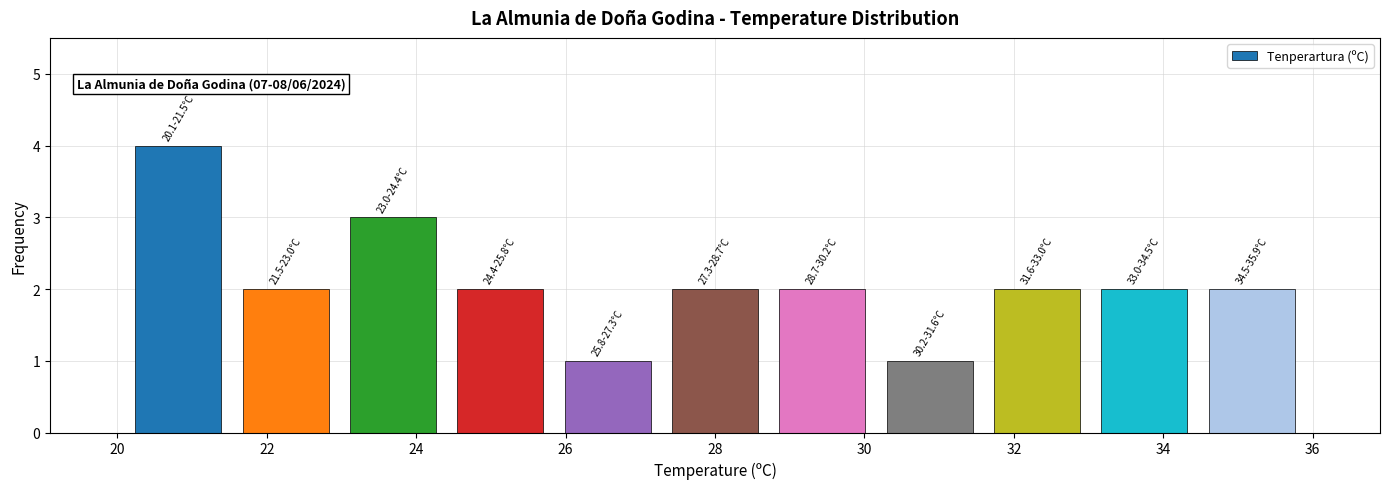

Over which range of the x-axis is the bar tallest?

20.2 to 21.6